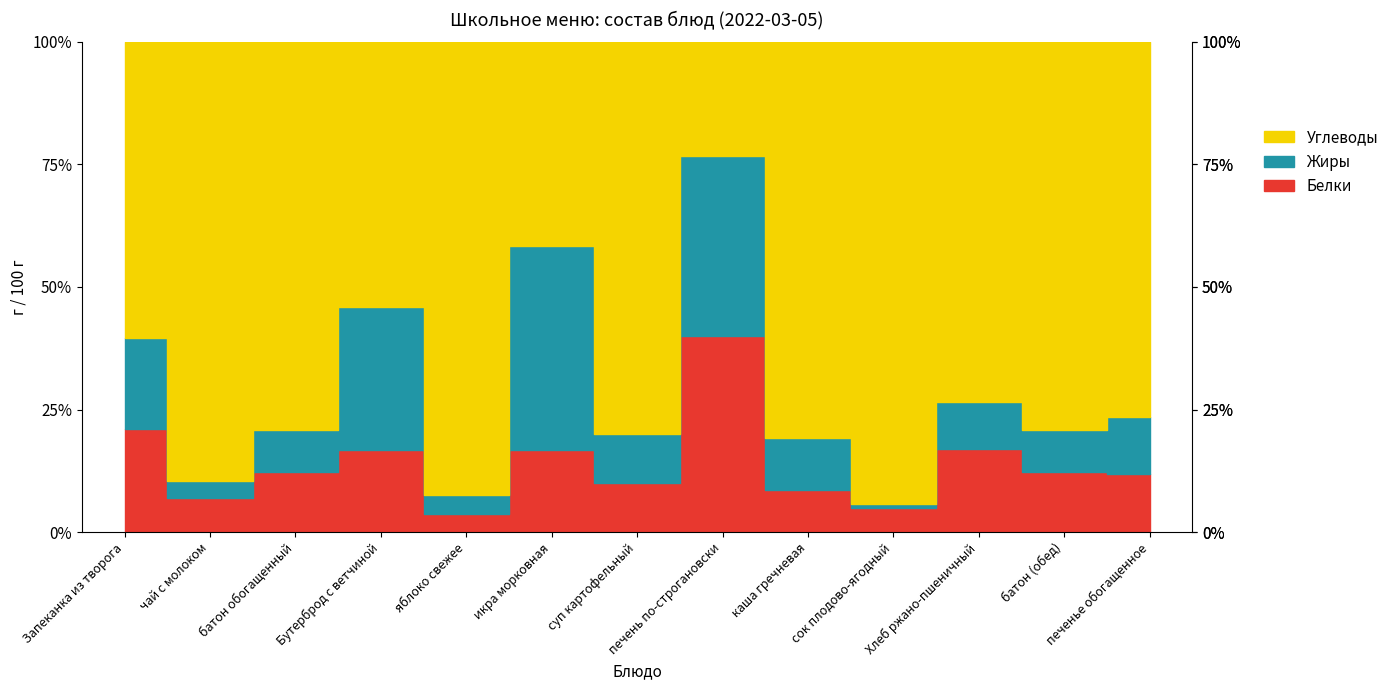

At which category is the sum across all series the highest?

Запеканка из творога